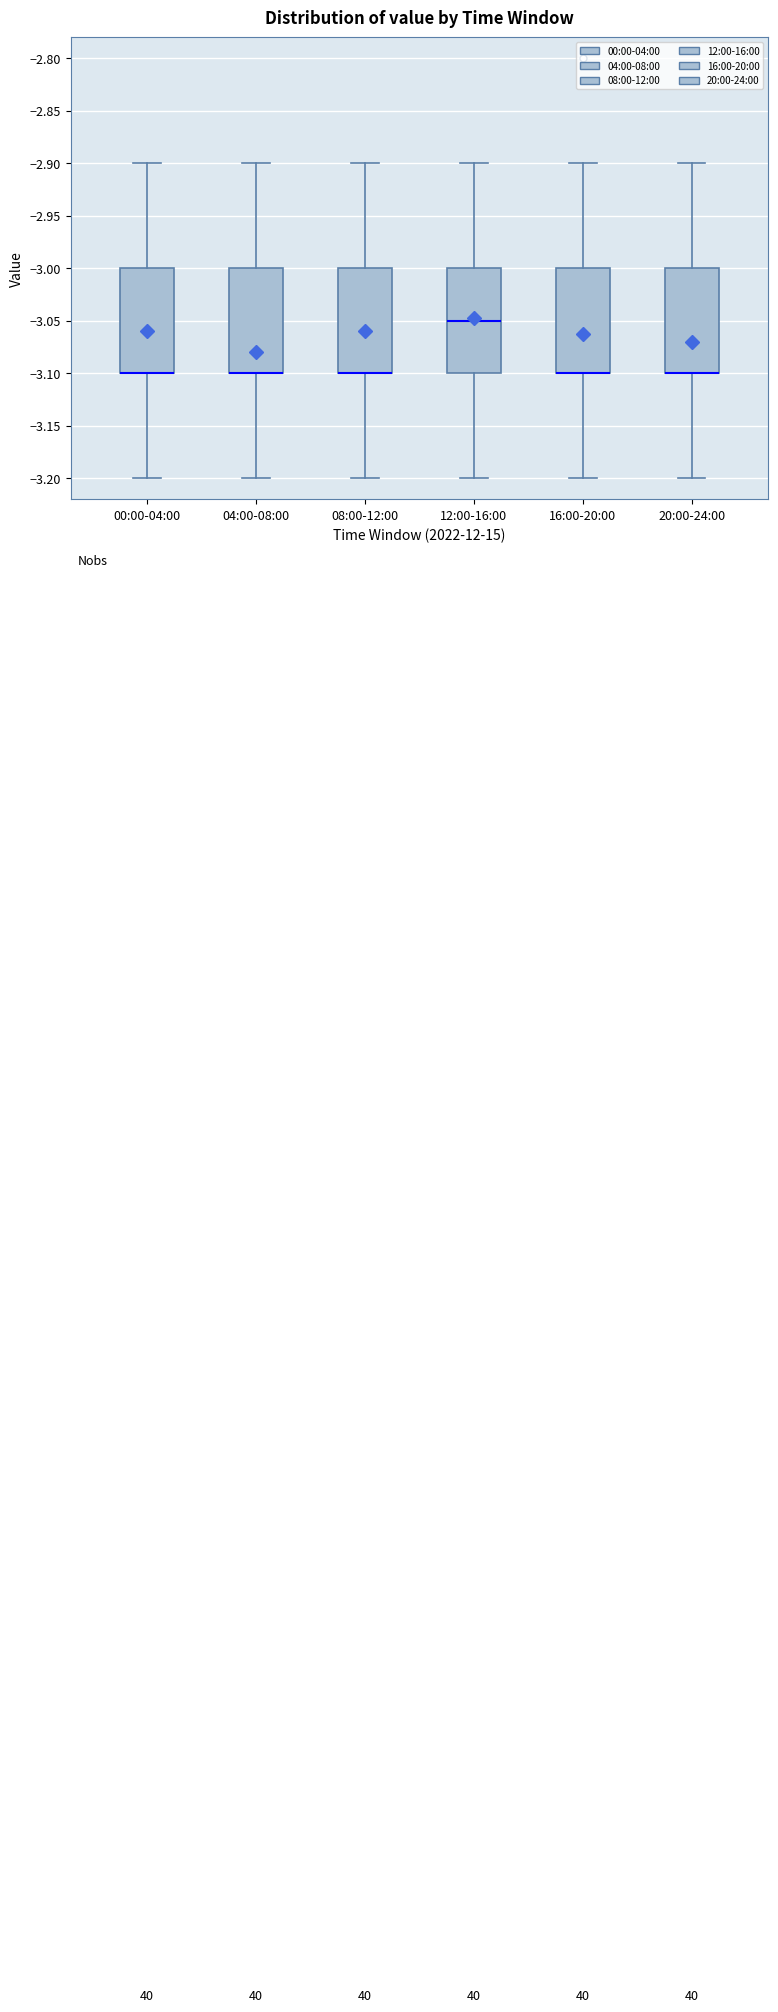

Reading left to right, transcribe this box plot: for each box, give where its median line is, the range the box spans, and where its two whiskers end, as read against the y-axis. The values are not printed on the chart, so give them approximately, as read against the axis.

00:00-04:00: median -3.10 (drawn on the box's lower edge), box -3.10 to -3.00, whiskers -3.20 to -2.90
04:00-08:00: median -3.10 (drawn on the box's lower edge), box -3.10 to -3.00, whiskers -3.20 to -2.90
08:00-12:00: median -3.10 (drawn on the box's lower edge), box -3.10 to -3.00, whiskers -3.20 to -2.90
12:00-16:00: median -3.05, box -3.10 to -3.00, whiskers -3.20 to -2.90
16:00-20:00: median -3.10 (drawn on the box's lower edge), box -3.10 to -3.00, whiskers -3.20 to -2.90
20:00-24:00: median -3.10 (drawn on the box's lower edge), box -3.10 to -3.00, whiskers -3.20 to -2.90